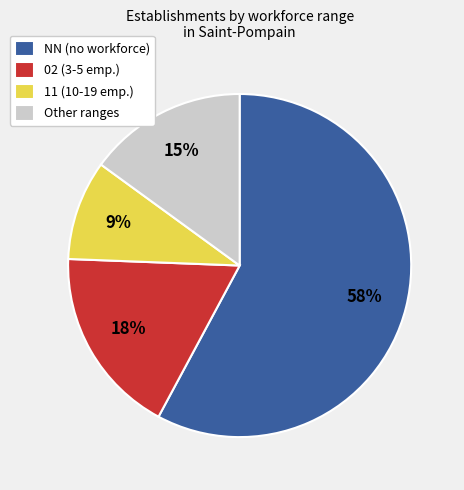

How many slices are in this pie chart?

4